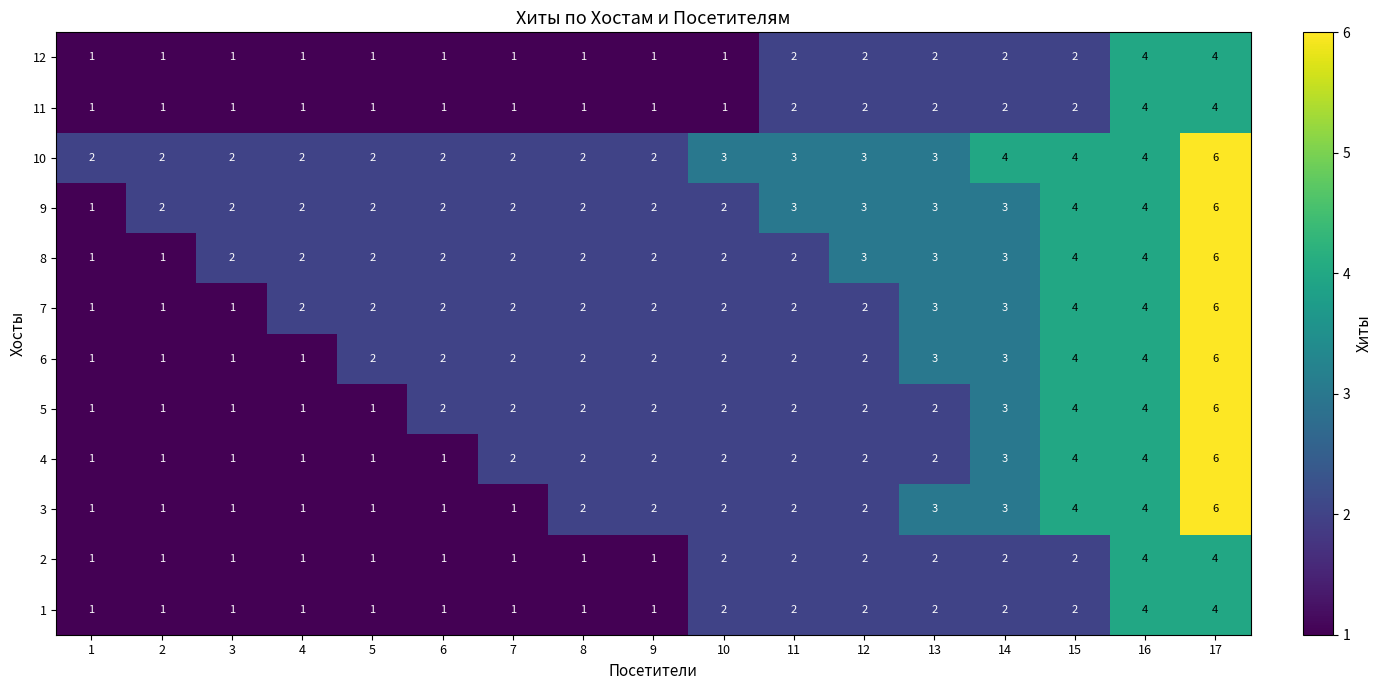

The 6 series shows 5 at 13. True or false?

False